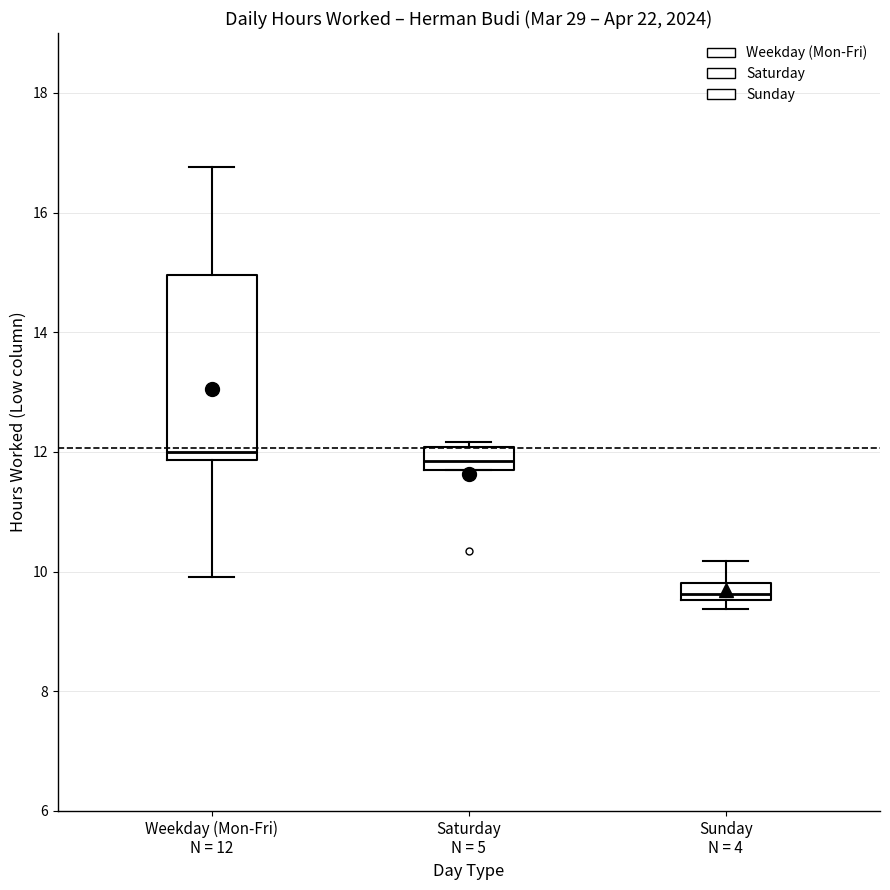

Which box has the lowest median line?

Sunday N = 4